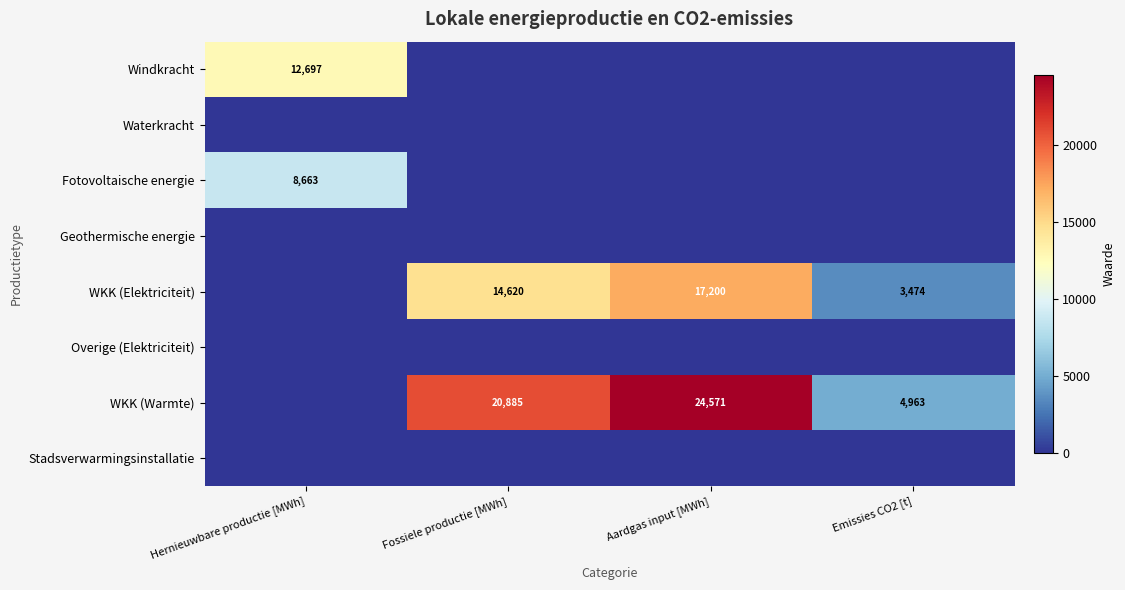

True or false: WKK (Warmte) has a value of 24571 at Aardgas input [MWh].

True